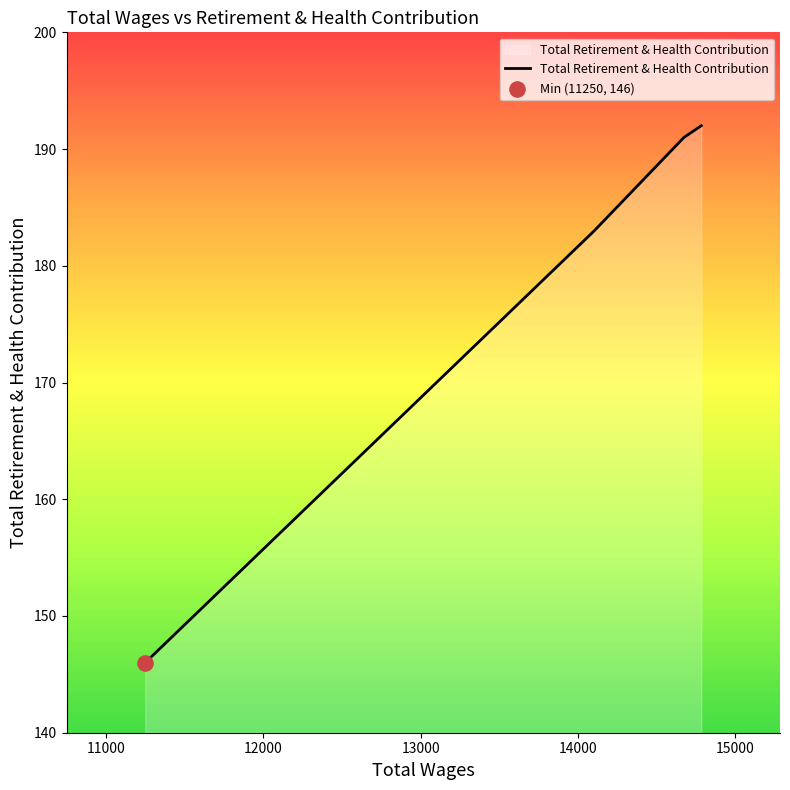

What is the maximum value for Total Retirement & Health Contribution?

192